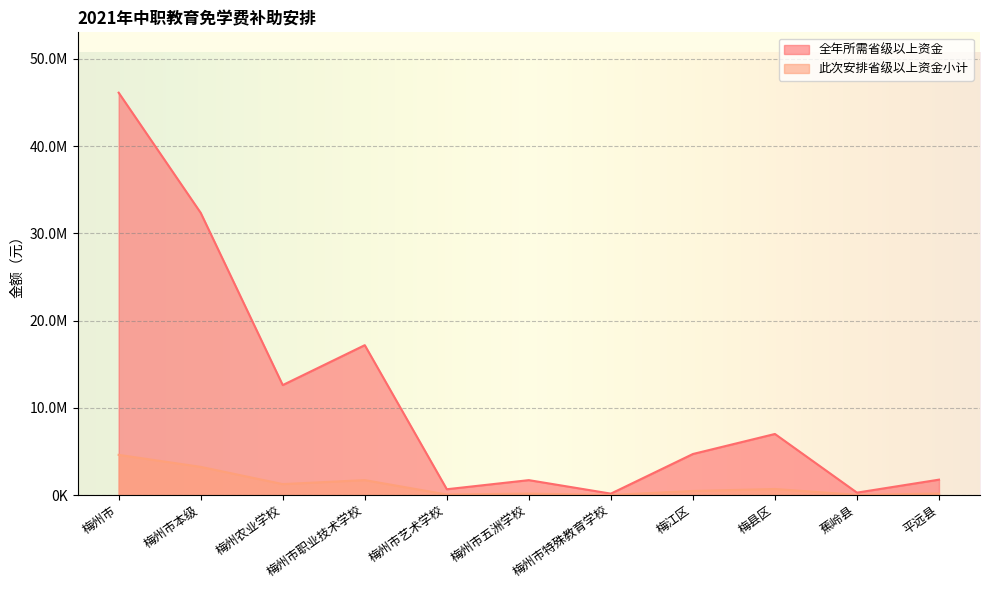

Which series has the largest range (max minus min)?

全年所需省级以上资金